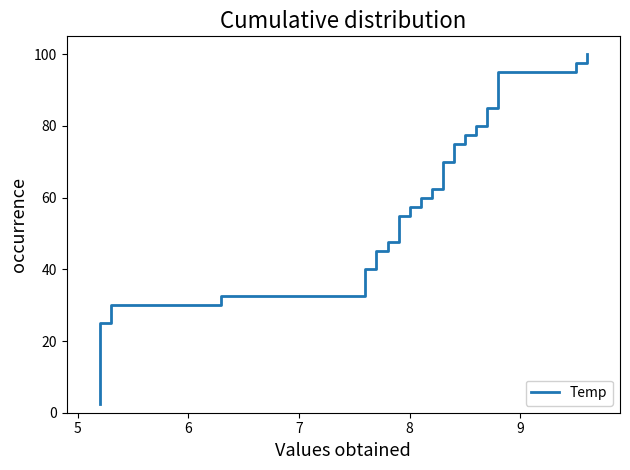

What is the difference between the maximum and second lowest values?

95.0